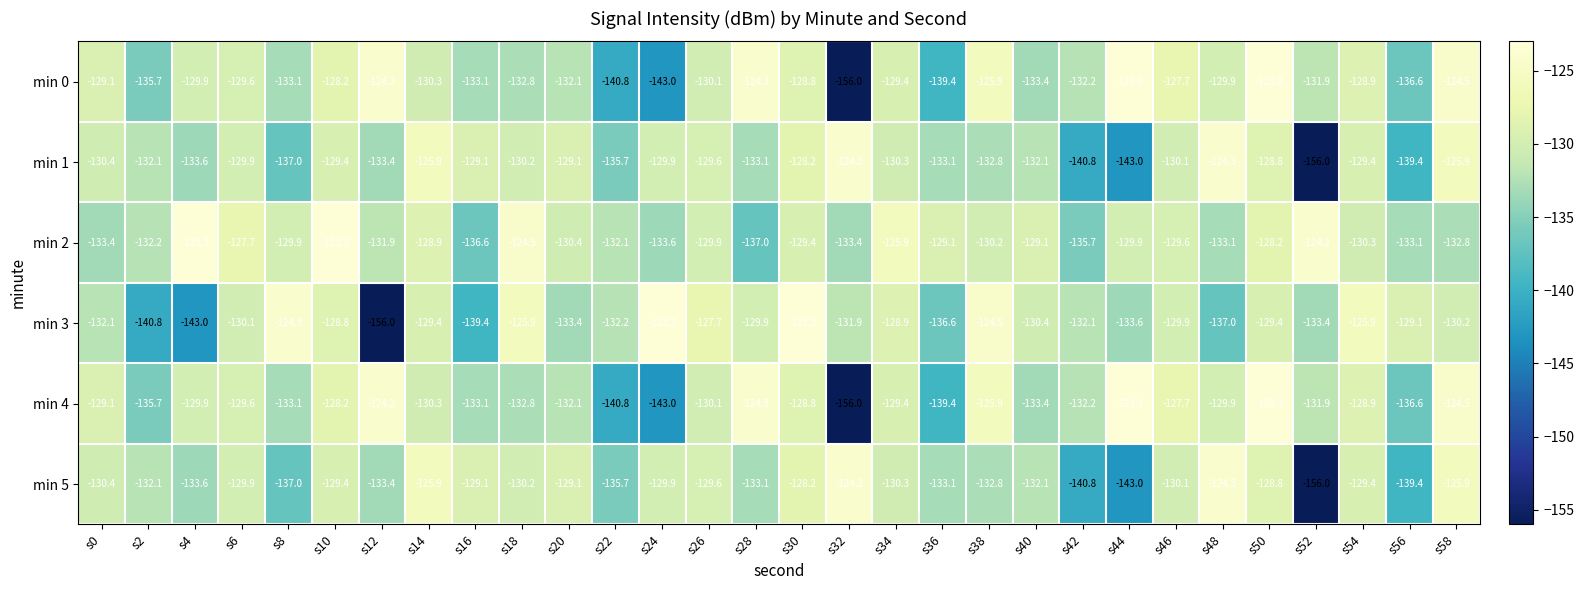

Is the value of min 0 at s48 greater than the value of min 4 at s58?

No